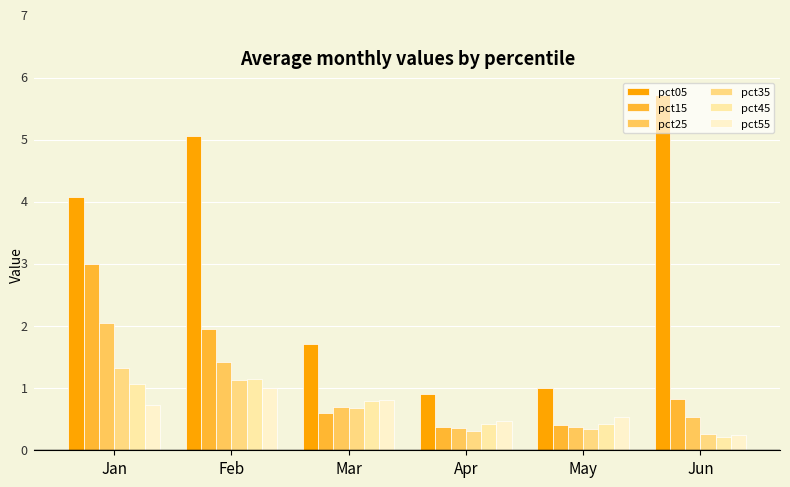

The pct15 series shows 3.0 at Jan. True or false?

True